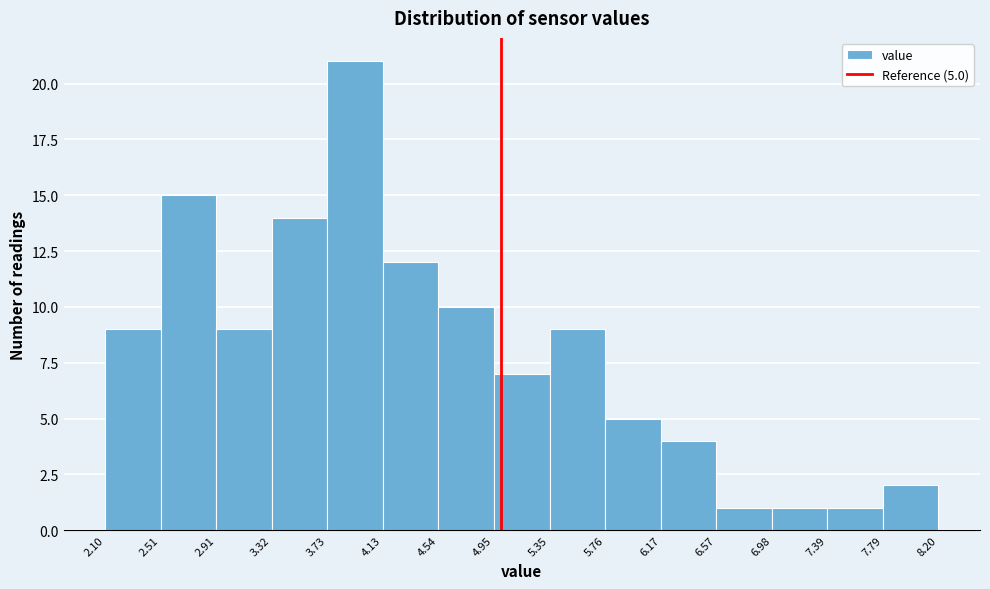

Over which range of the x-axis is the bar tallest?

3.73 to 4.13